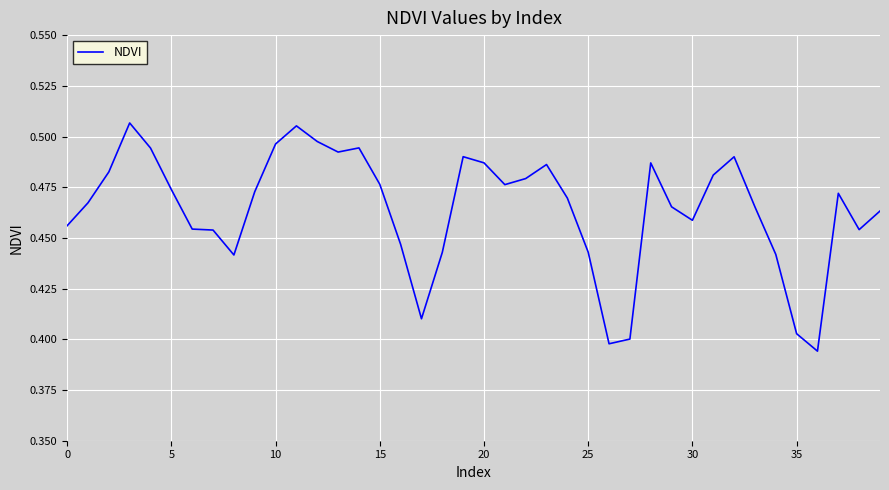

What is the average value?

0.5